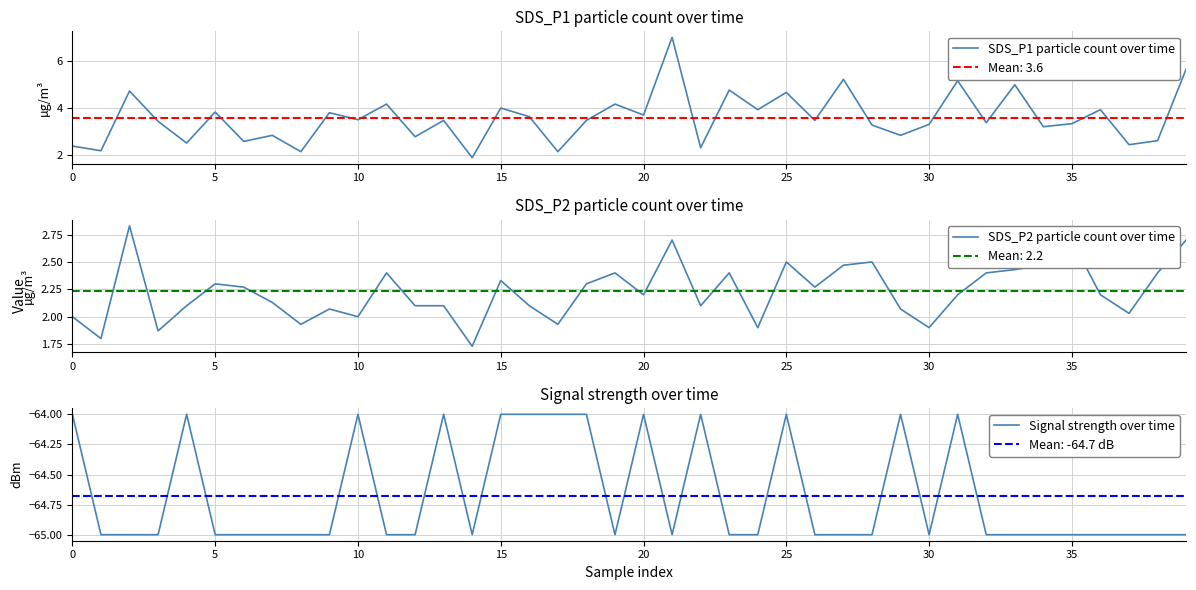

Count the number of categories in the chart.

40